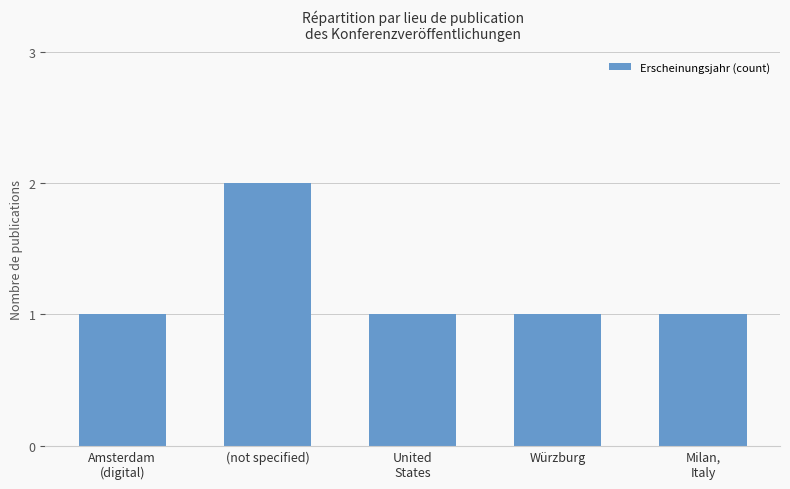

What is the value of the 3rd bar from the left?

1